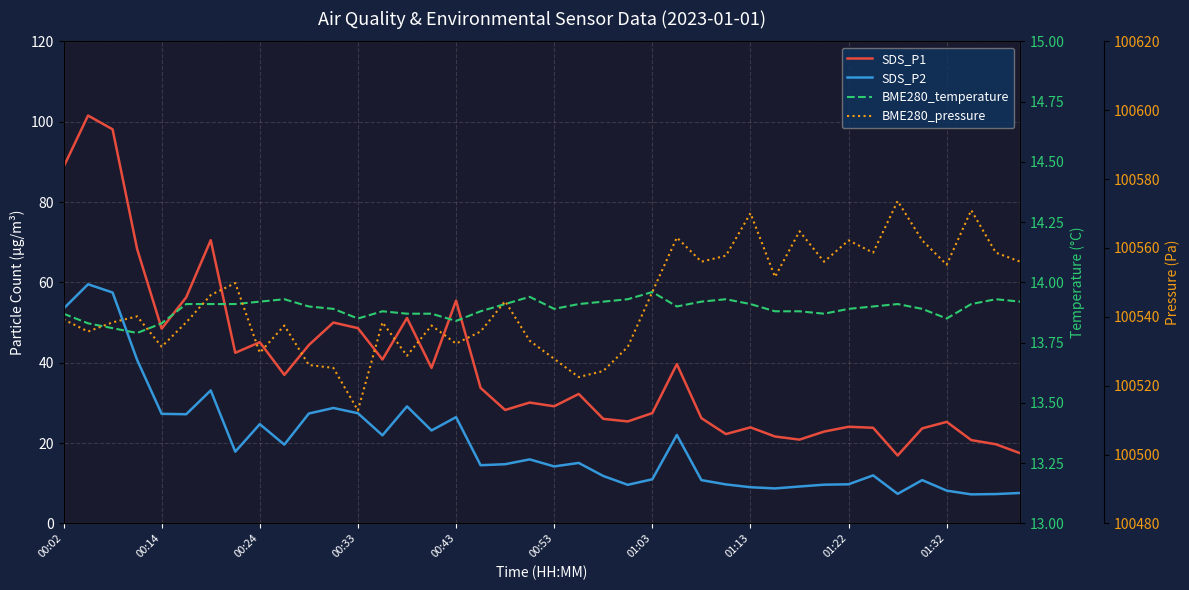

What is the greatest value displayed?

100573.6